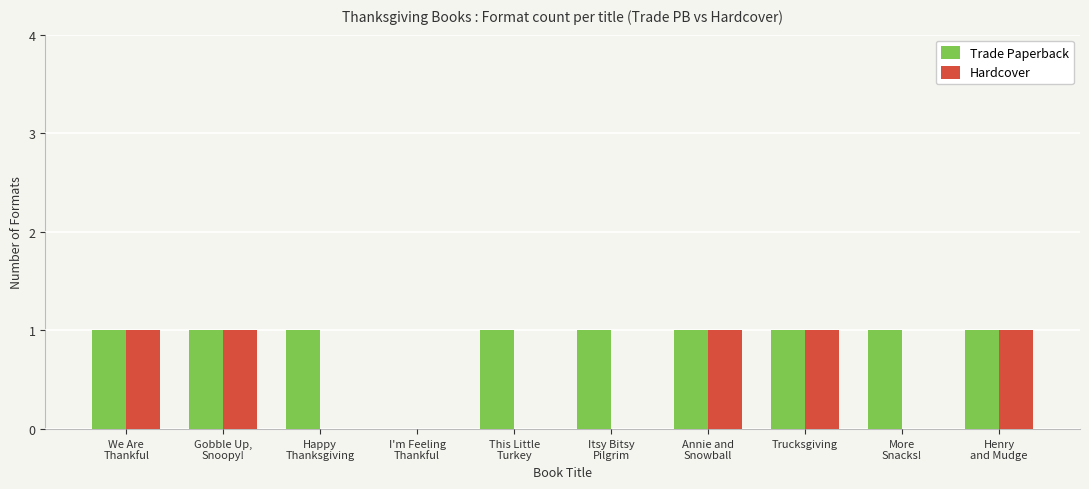

The value of Trade Paperback at Trucksgiving is 1. True or false?

True